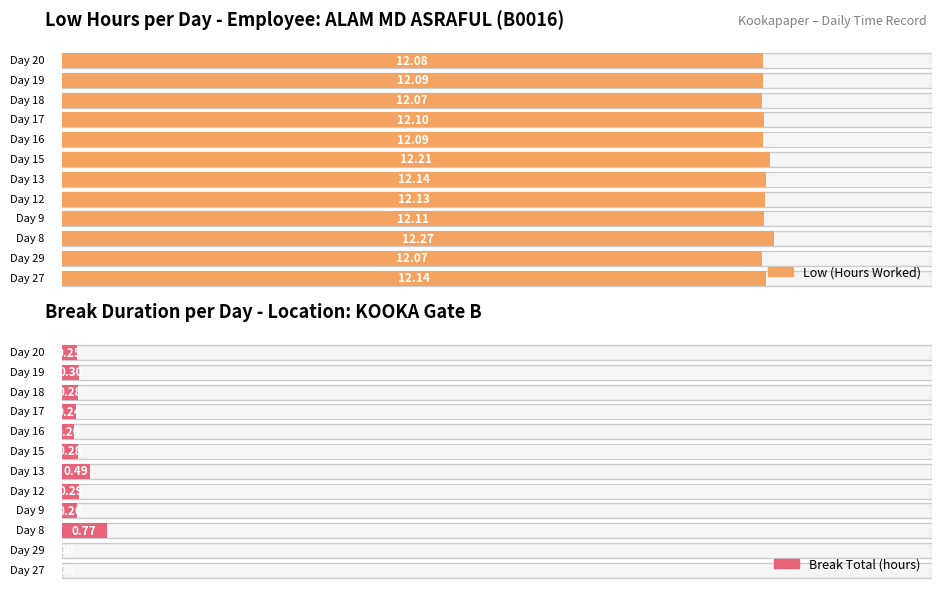

What is the label of the 9th bar from the right?

9